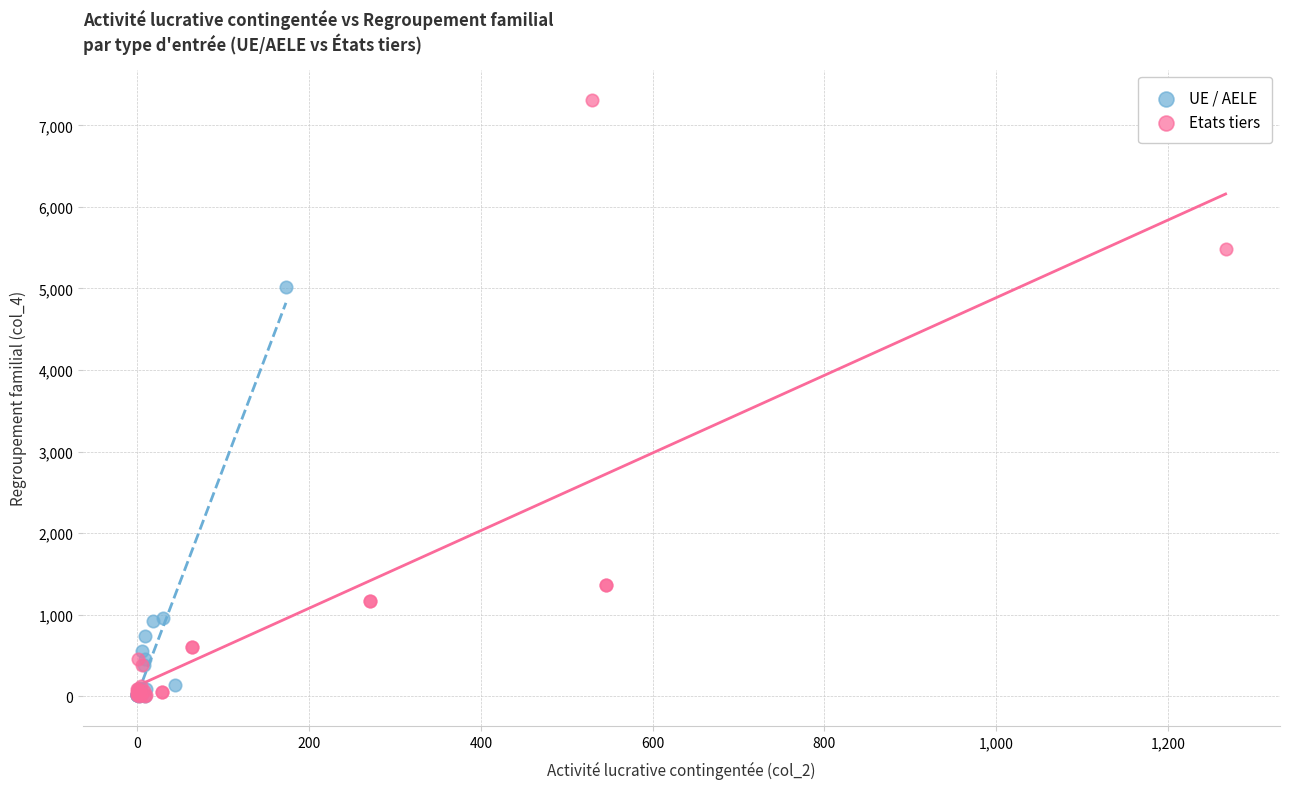

Which series contains the highest Y value?

Etats tiers